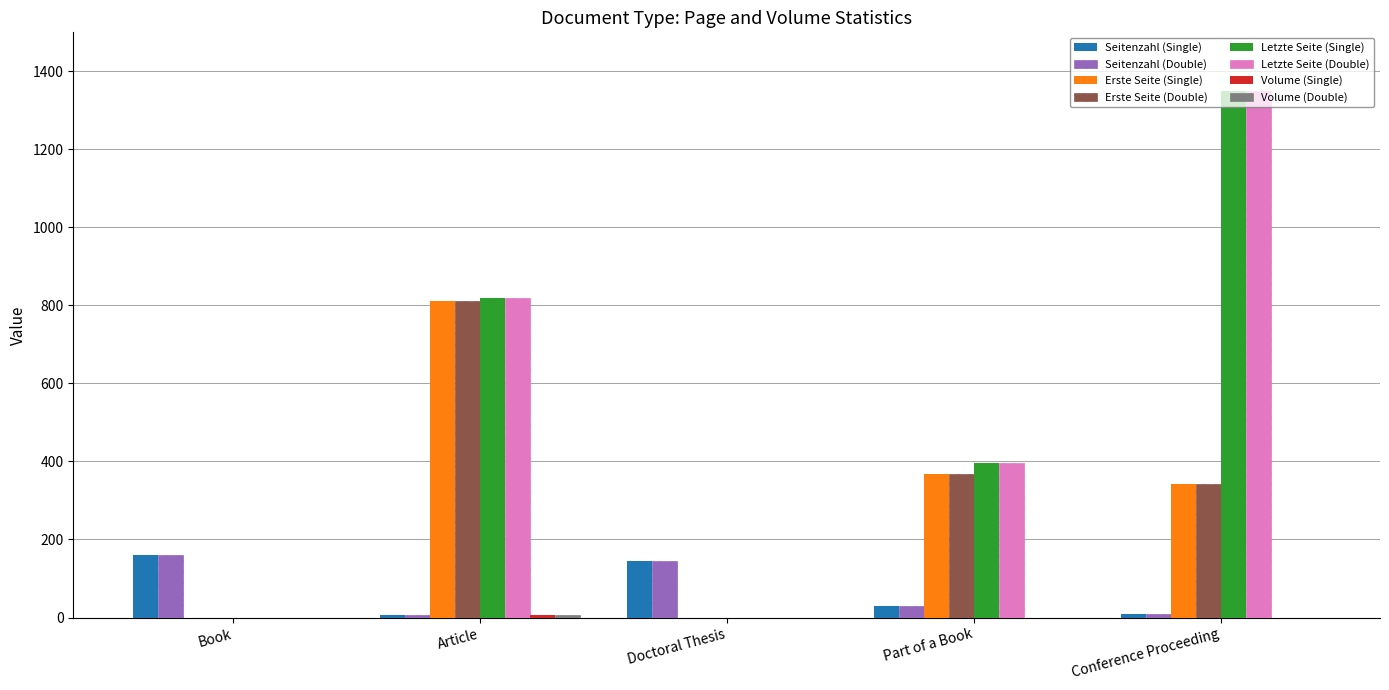

What is the total value across all series at Part of a Book?

1588